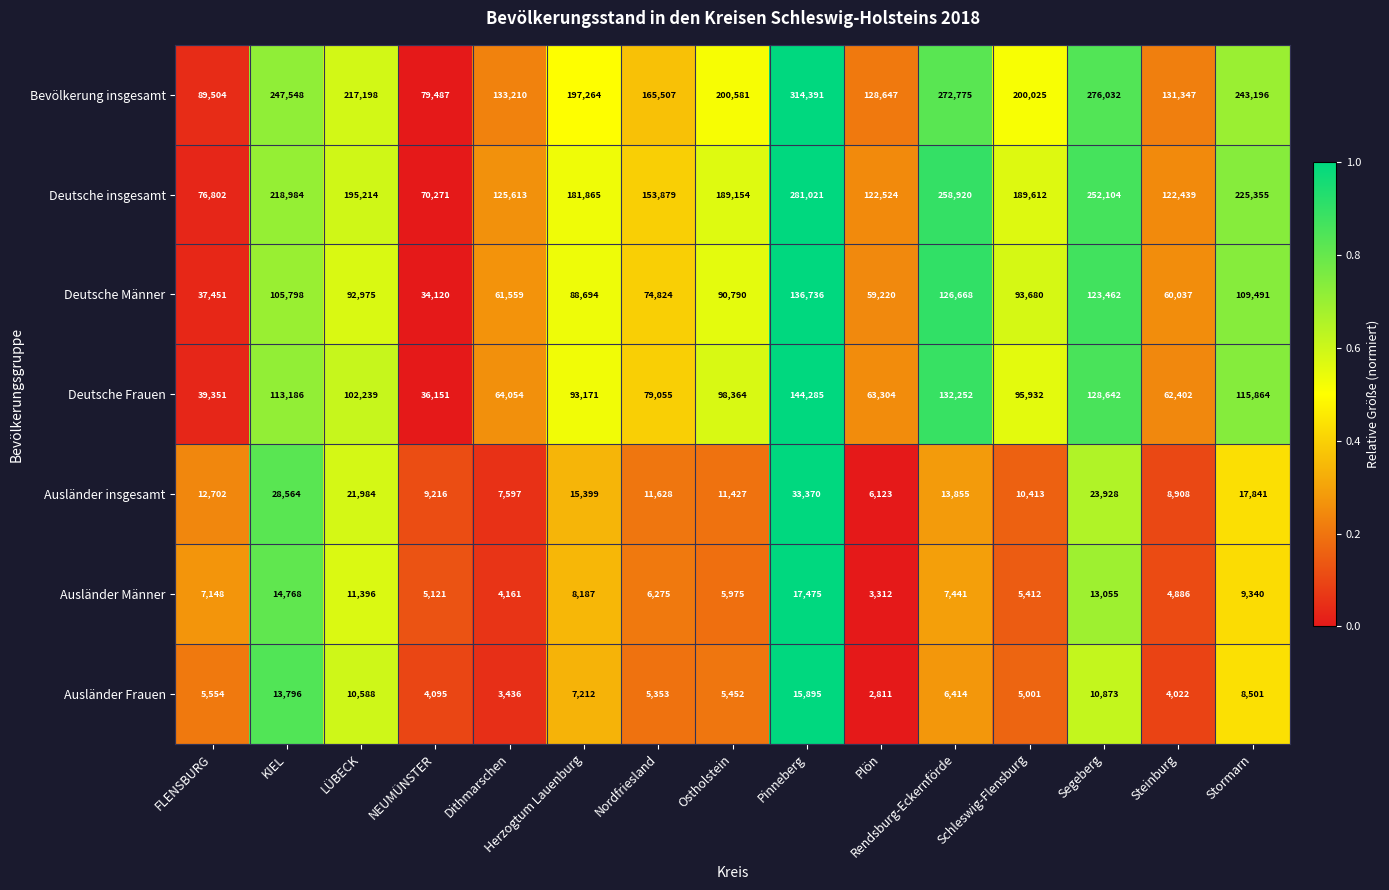

The value of Bevölkerung insgesamt at Nordfriesland is 104715. True or false?

False